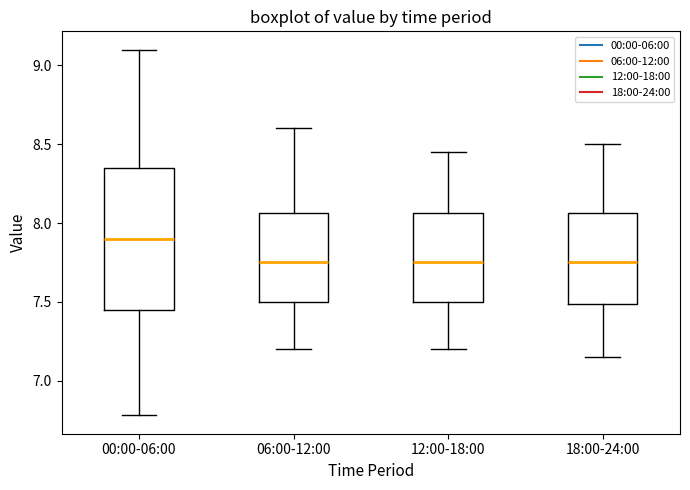

Where is the lower edge of the box for 18:00-24:00 on the y-axis? The values are not printed on the chart, so give them approximately, as read against the axis.

7.50